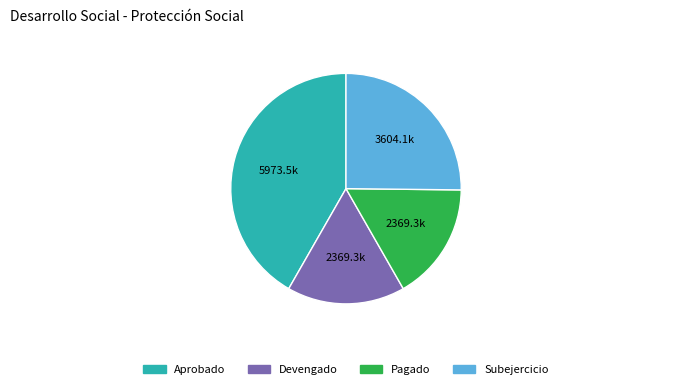

How many slices are in this pie chart?

4